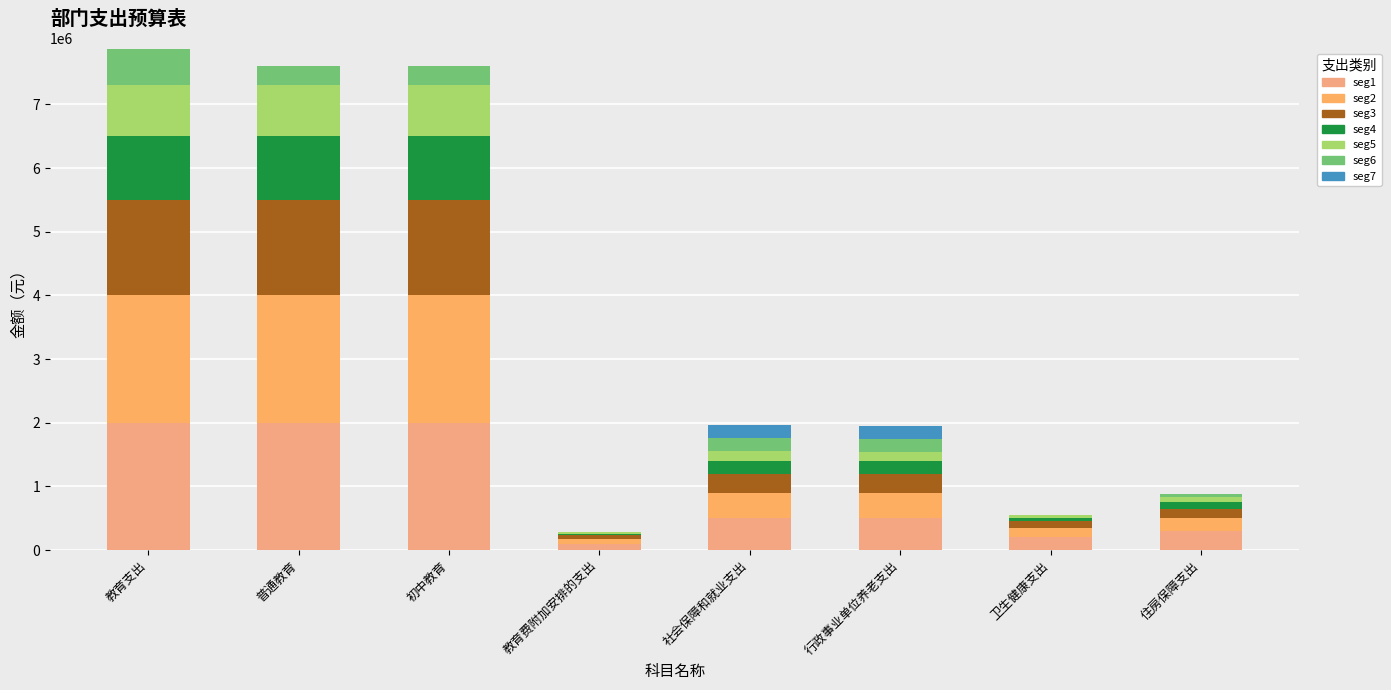

How many distinct data groups are displayed?

7